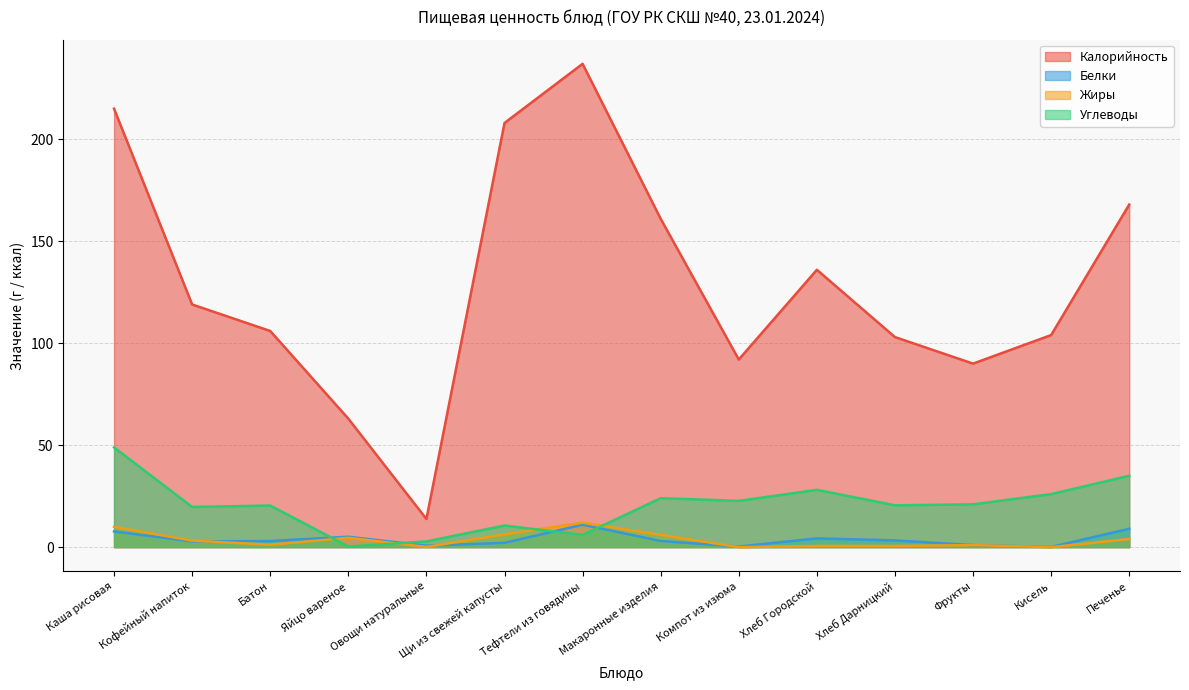

What is the average value of the Углеводы series?

20.4